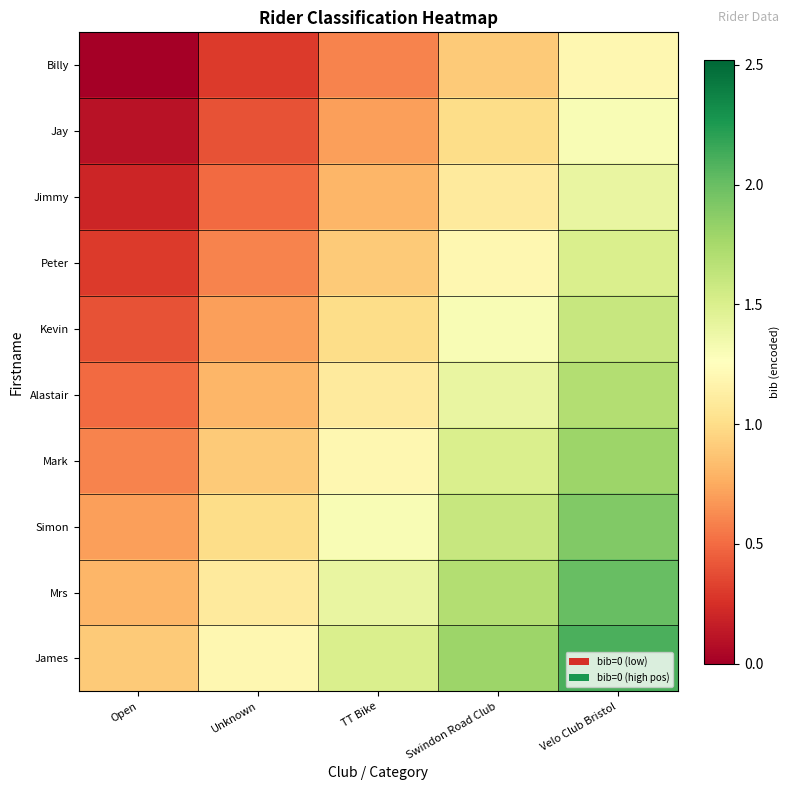

At how many categories does at least one series exceed 1?

4